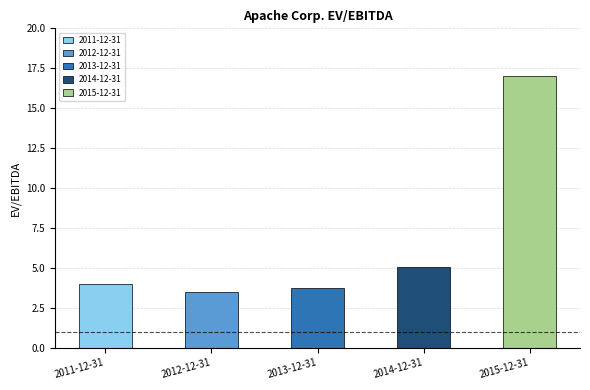

What is the change in value from 2012-12-31 to 2013-12-31?

+0.2